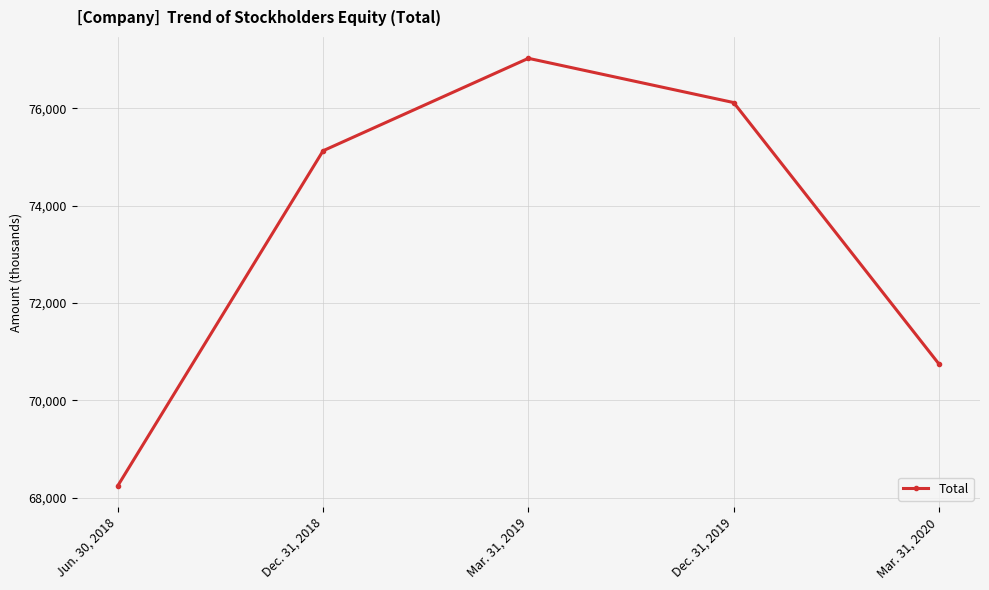

What value does the data have at Jun. 30, 2018, to the nearest 50?

68250